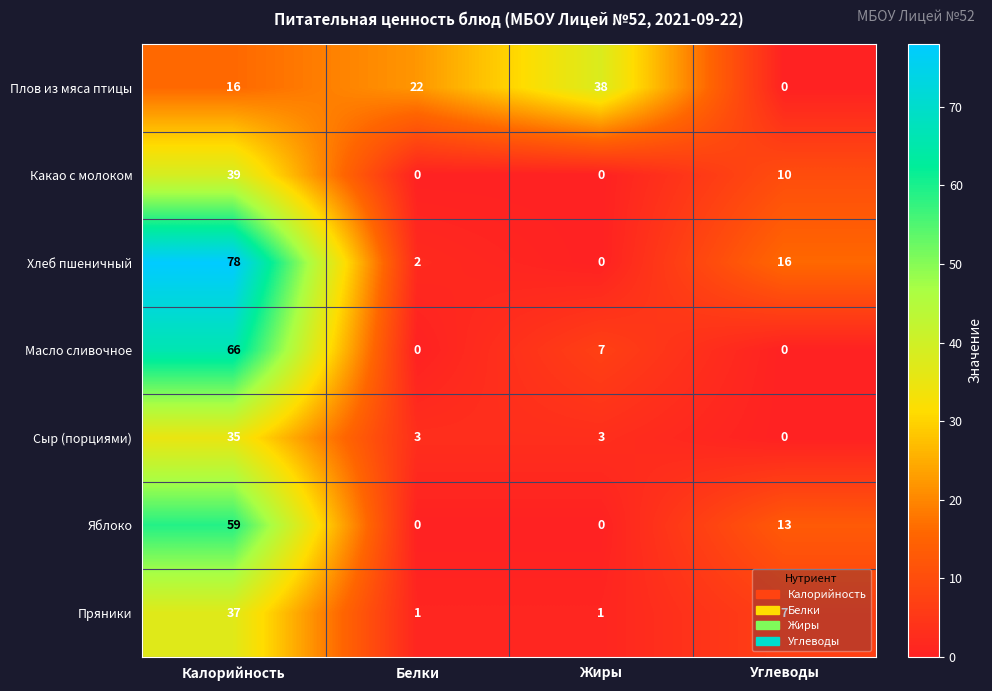

At which category is the sum across all series the highest?

Калорийность